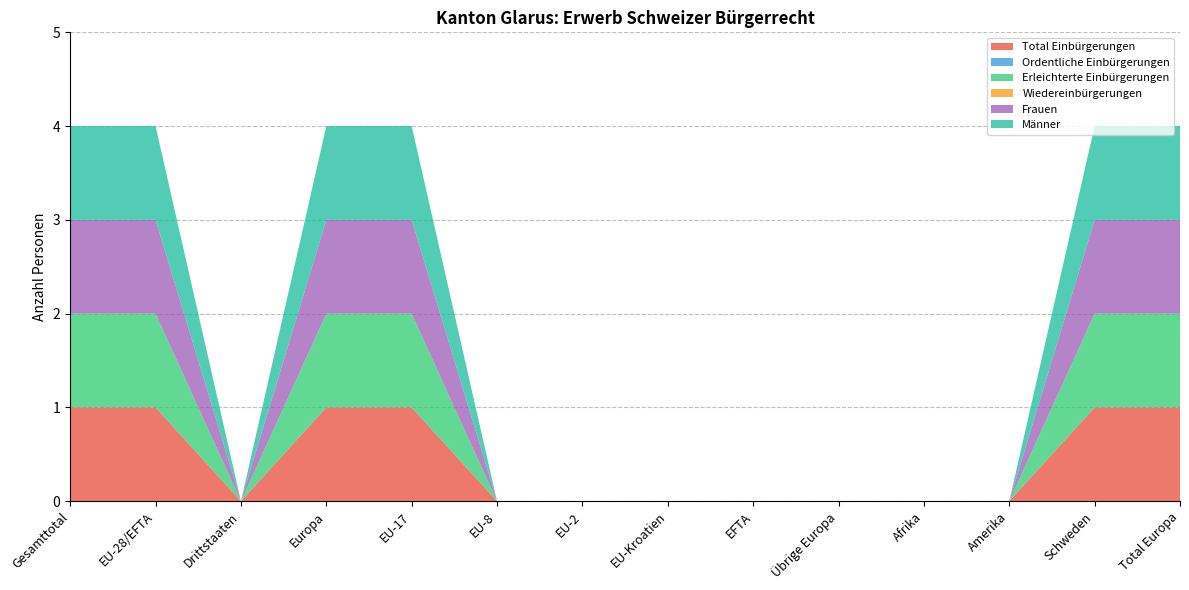

Reading right to left, transcribe all the data shown in this chart.

Total Einbürgerungen: 1	1	0	0	0	0	0	0	0	1	1	0	1	1
Ordentliche Einbürgerungen: 0	0	0	0	0	0	0	0	0	0	0	0	0	0
Erleichterte Einbürgerungen: 1	1	0	0	0	0	0	0	0	1	1	0	1	1
Wiedereinbürgerungen: 0	0	0	0	0	0	0	0	0	0	0	0	0	0
Frauen: 1	1	0	0	0	0	0	0	0	1	1	0	1	1
Männer: 1	1	0	0	0	0	0	0	0	1	1	0	1	1